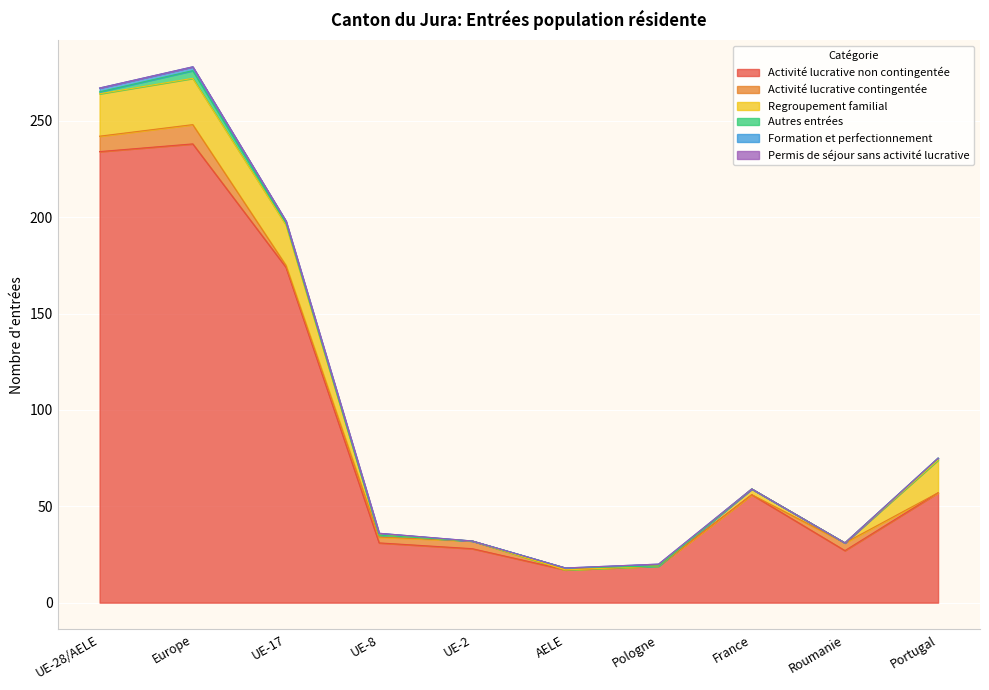

Which series has the widest spread of values?

Activité lucrative non contingentée